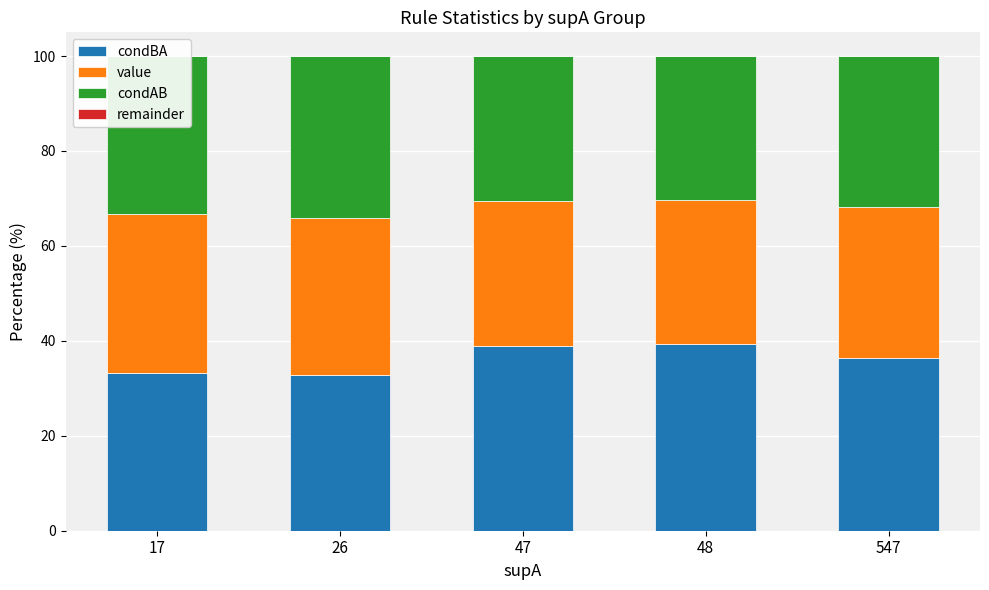

At which label is condAB closest to 32?

547